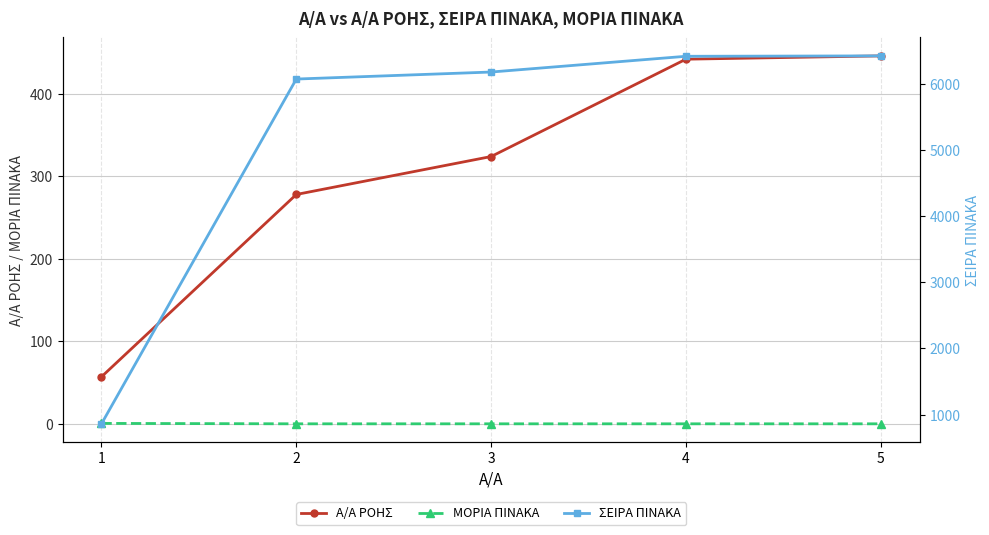

True or false: Α/Α ΡΟΗΣ and ΣΕΙΡΑ ΠΙΝΑΚΑ intersect in this chart.

False